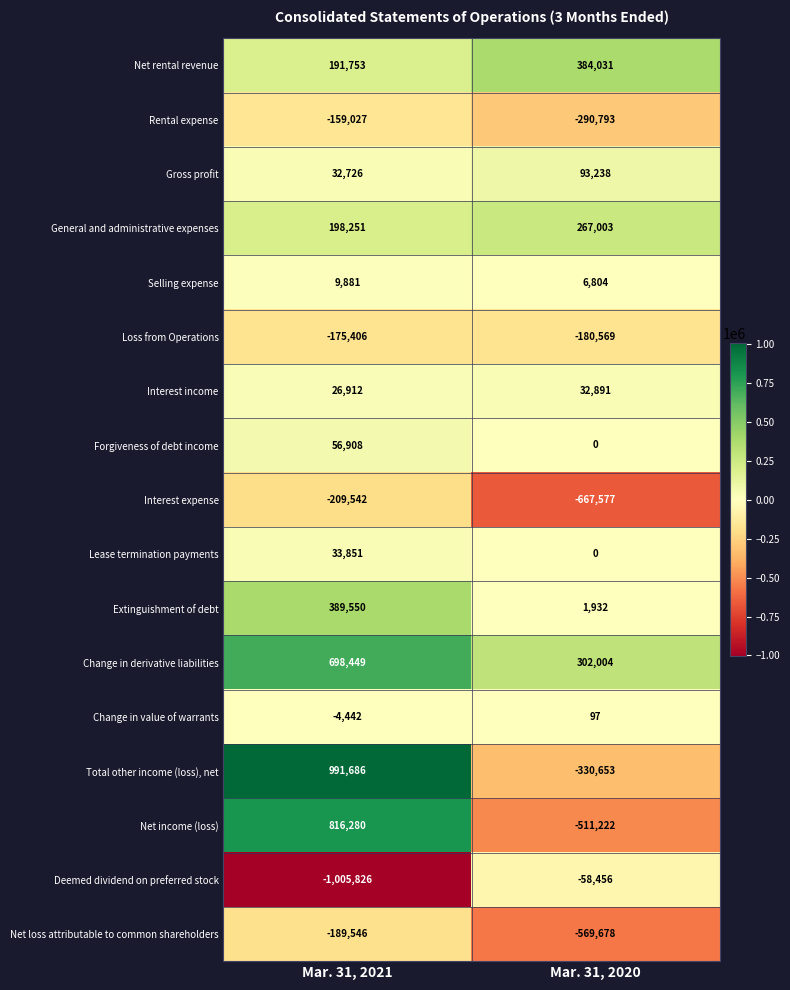

What is the sum of the Net income (loss) values at Mar. 31, 2021 and Mar. 31, 2020?

305058